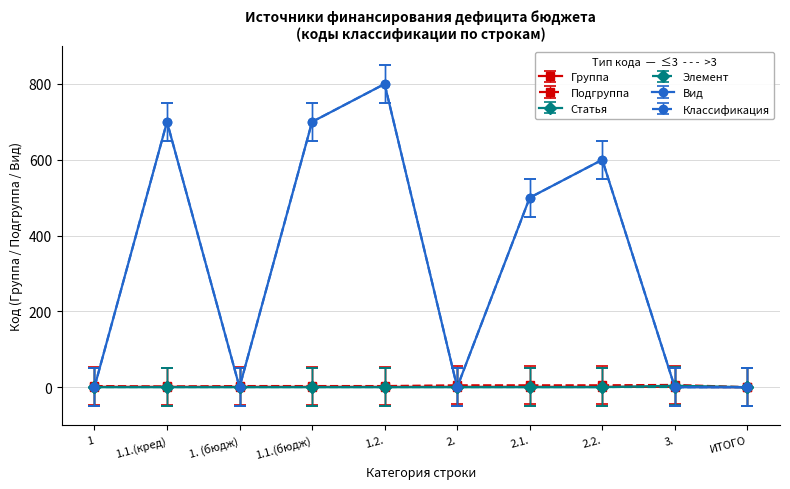

Does the chart have visible grid lines?

Yes